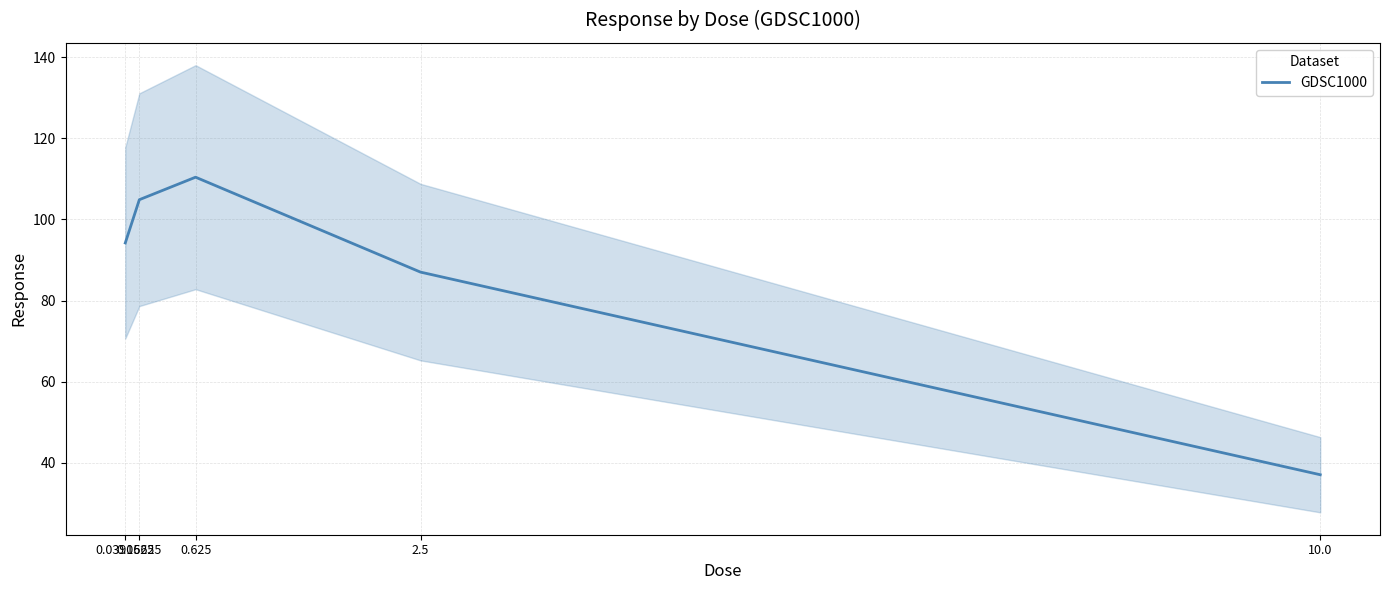

What is the difference between the values at 0.0390625 and 0.625?

16.2